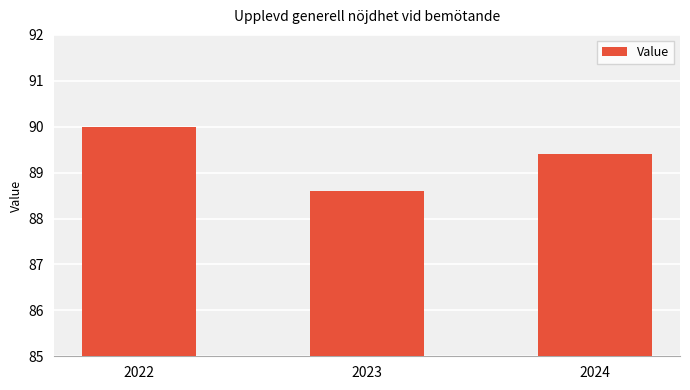

What is the average value?

89.3